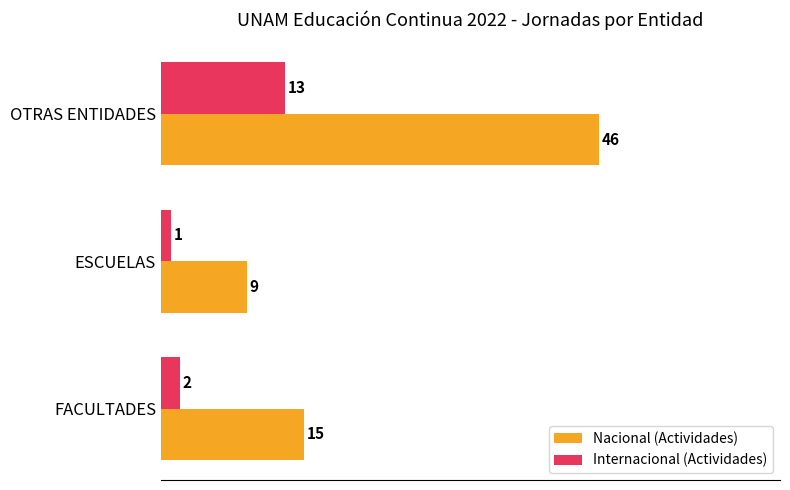

Count the number of categories in the chart.

3